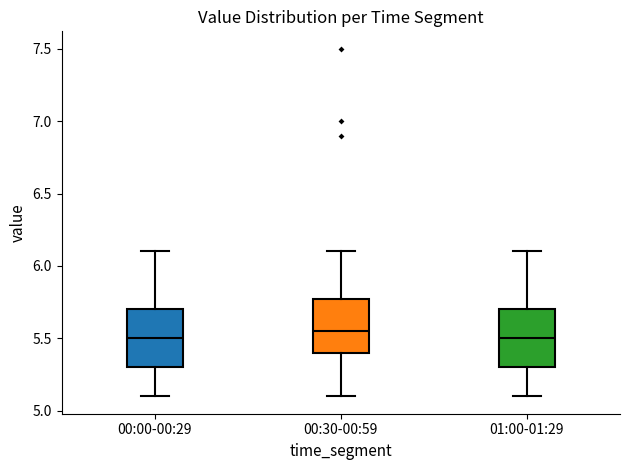

Where is the lower edge of the box for 00:00-00:29 on the y-axis? The values are not printed on the chart, so give them approximately, as read against the axis.

5.30